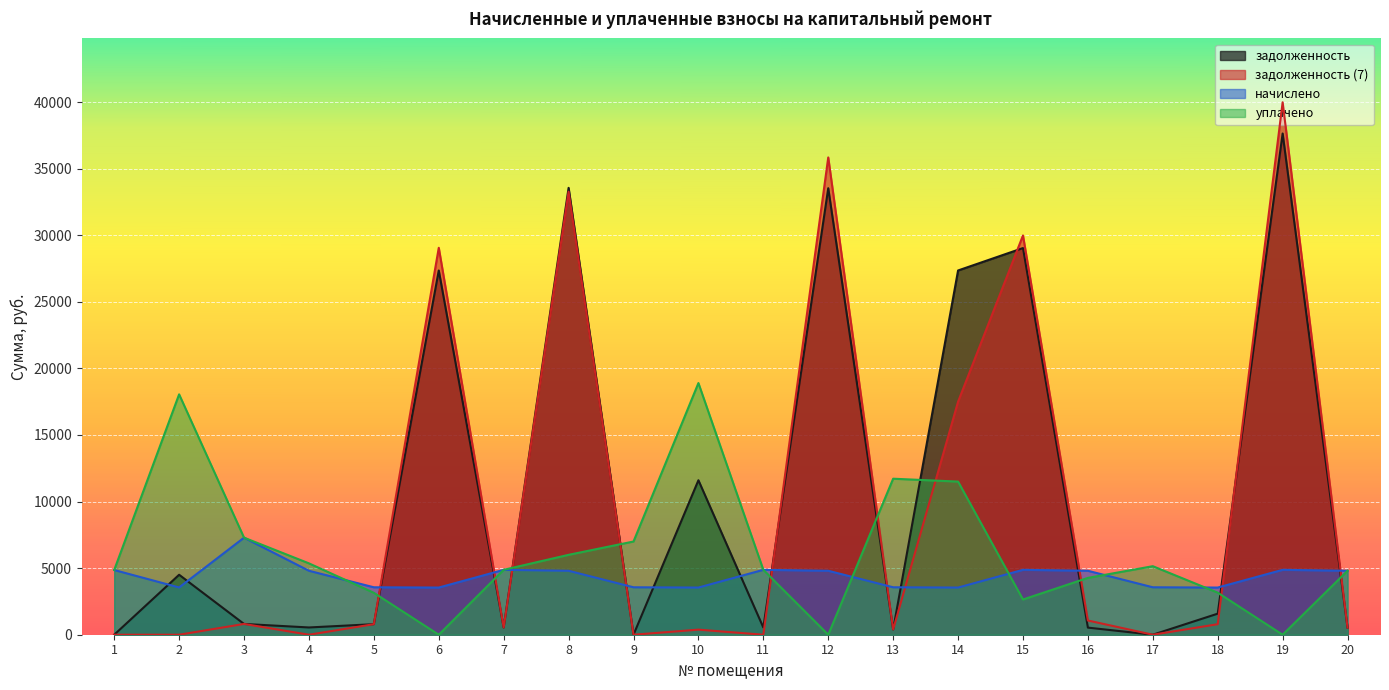

What is the difference between the maximum and minimum values in the задолженность (7) series?

39984.3